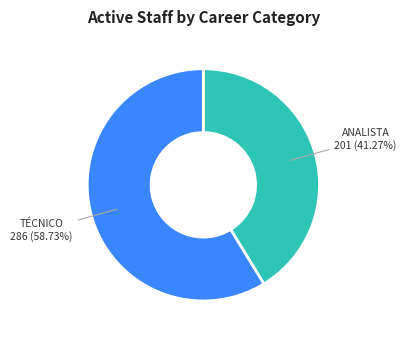

Does any single category account for the majority?

Yes